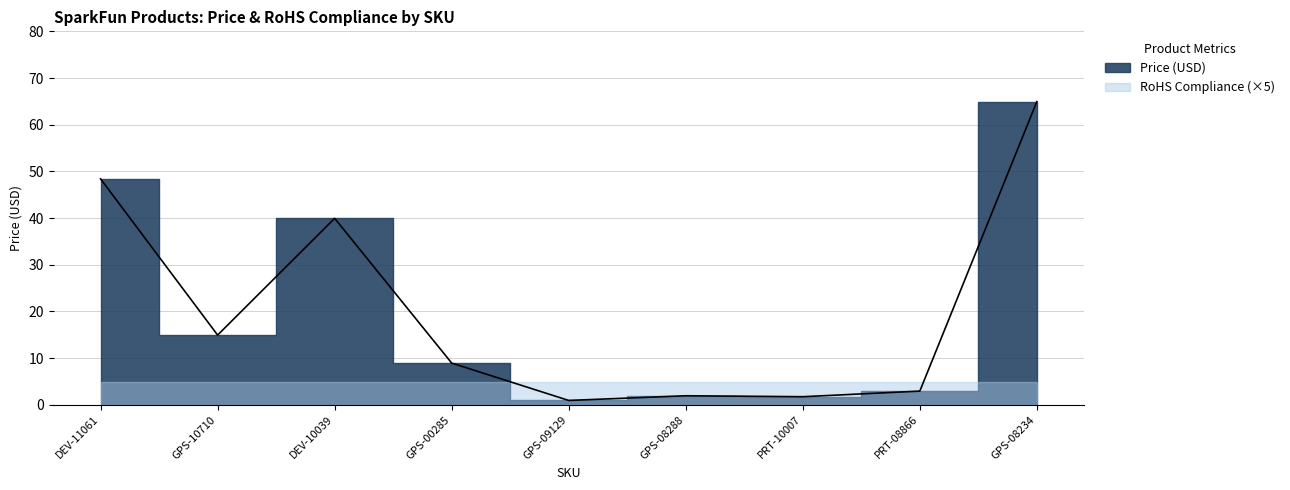

Where is the data nearest to the value 32?

DEV-10039